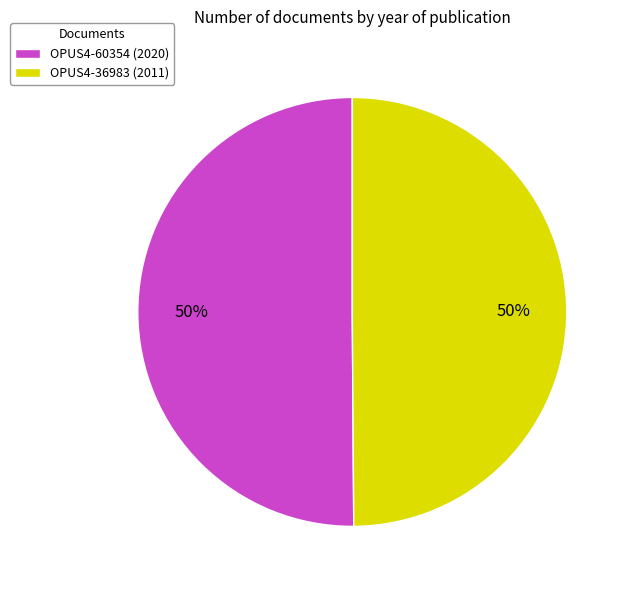

To the nearest percent, what portion does OPUS4-60354 (2020) represent?

50%